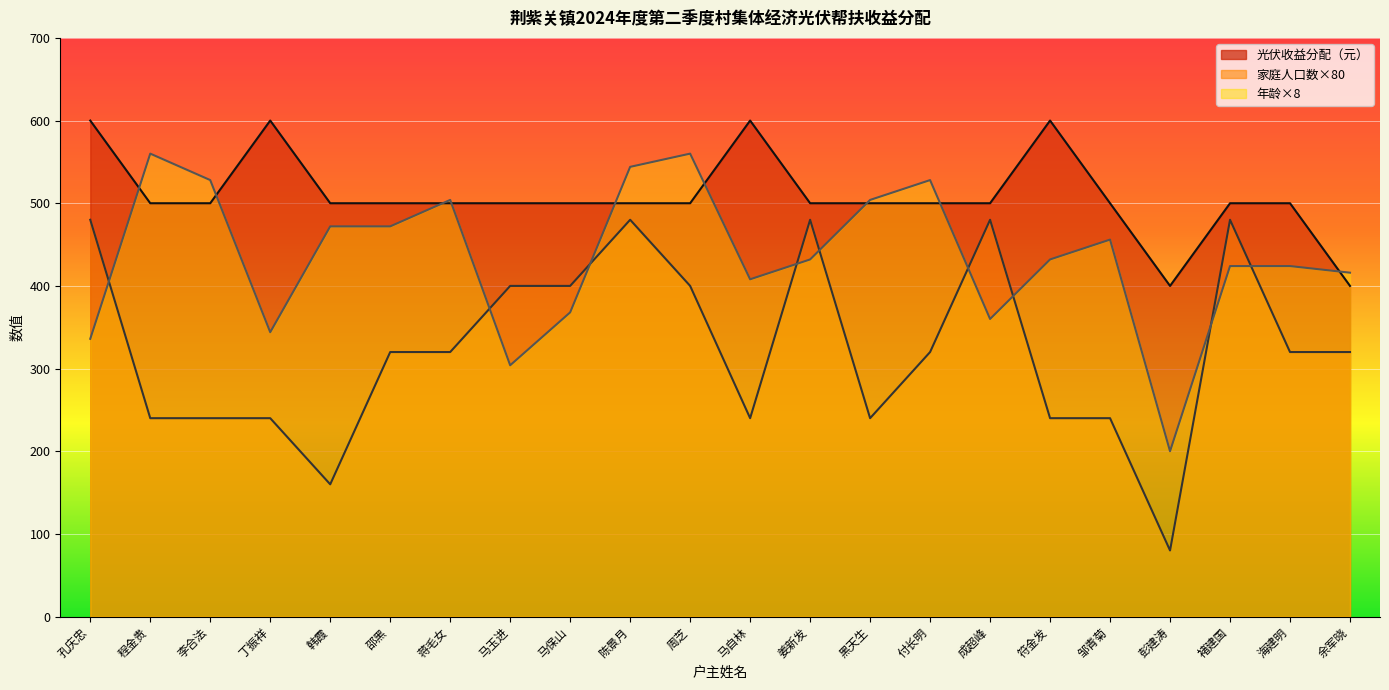

Reading left to right, extract all data points from this chart.

光伏收益分配（元）: 600	500	500	600	500	500	500	500	500	500	500	600	500	500	500	500	600	500	400	500	500	400
家庭人口数: 480	240	240	240	160	320	320	400	400	480	400	240	480	240	320	480	240	240	80	480	320	320
年龄: 336	560	528	344	472	472	504	304	368	544	560	408	432	504	528	360	432	456	200	424	424	416